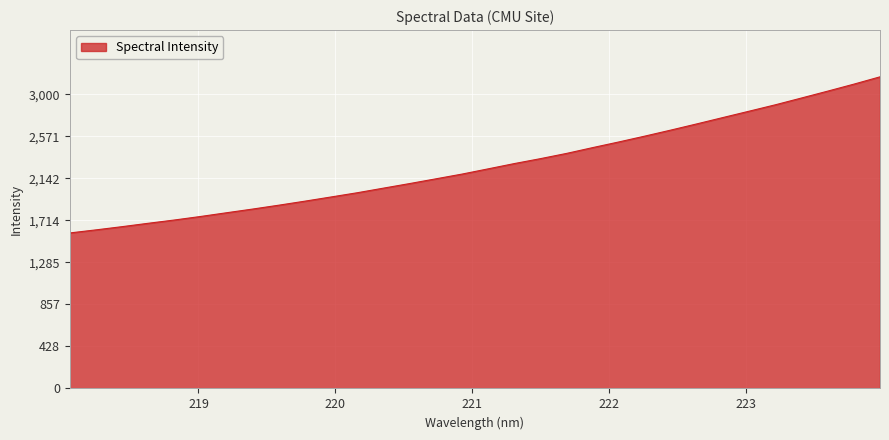

What is the minimum value shown in the chart?

1586.3